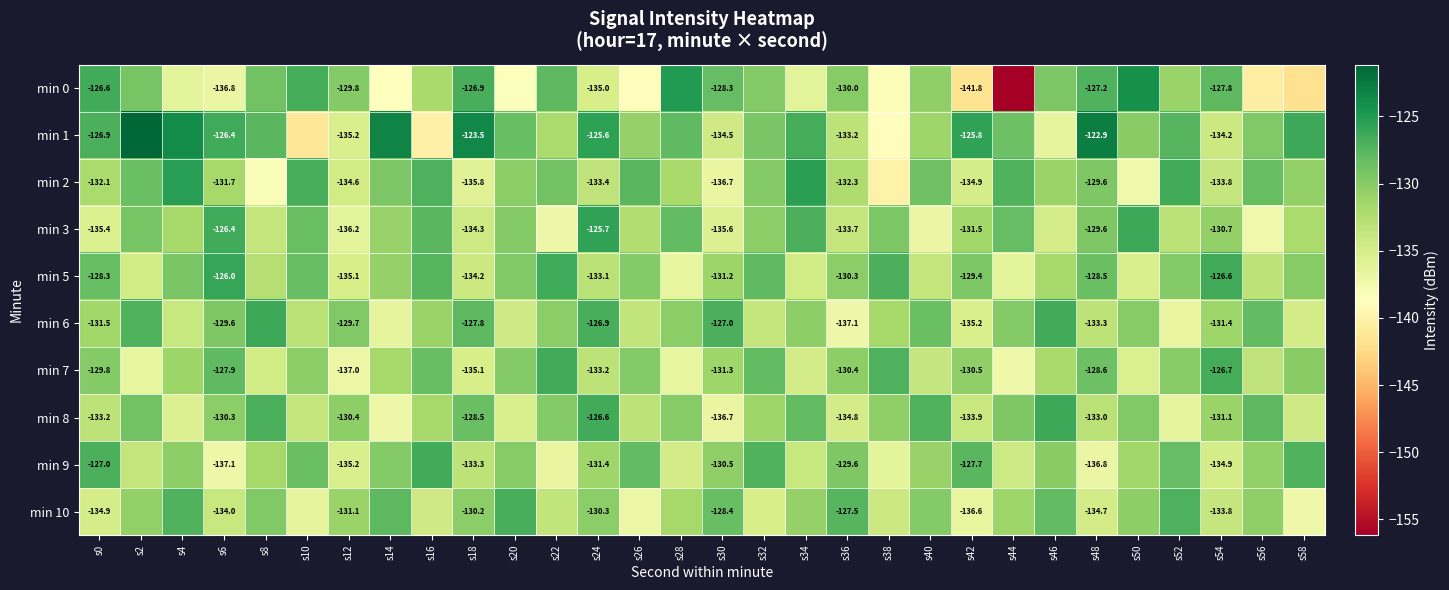

What is the difference between the maximum and minimum values in the min 2 series?

14.8